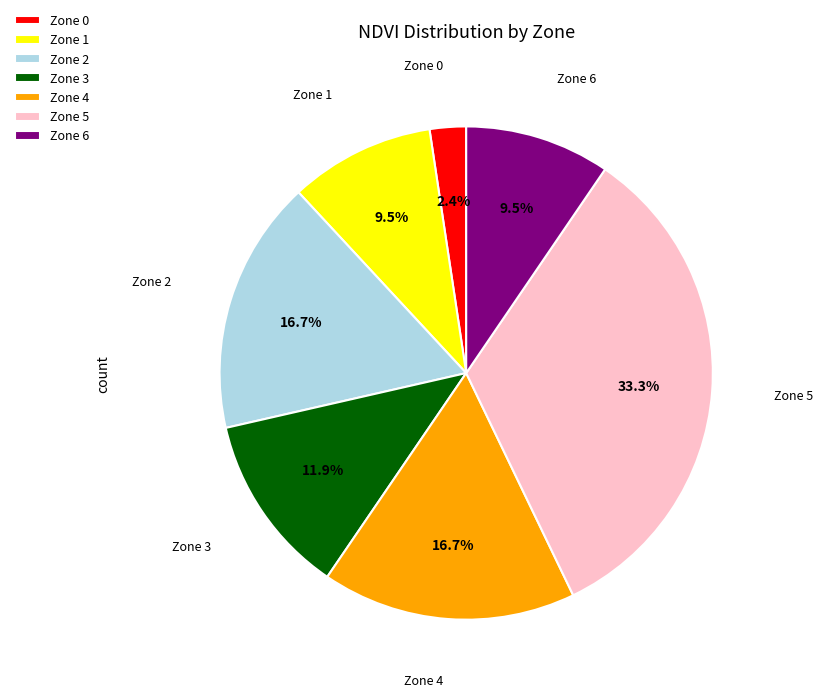

Which slice is the smallest?

Zone 0